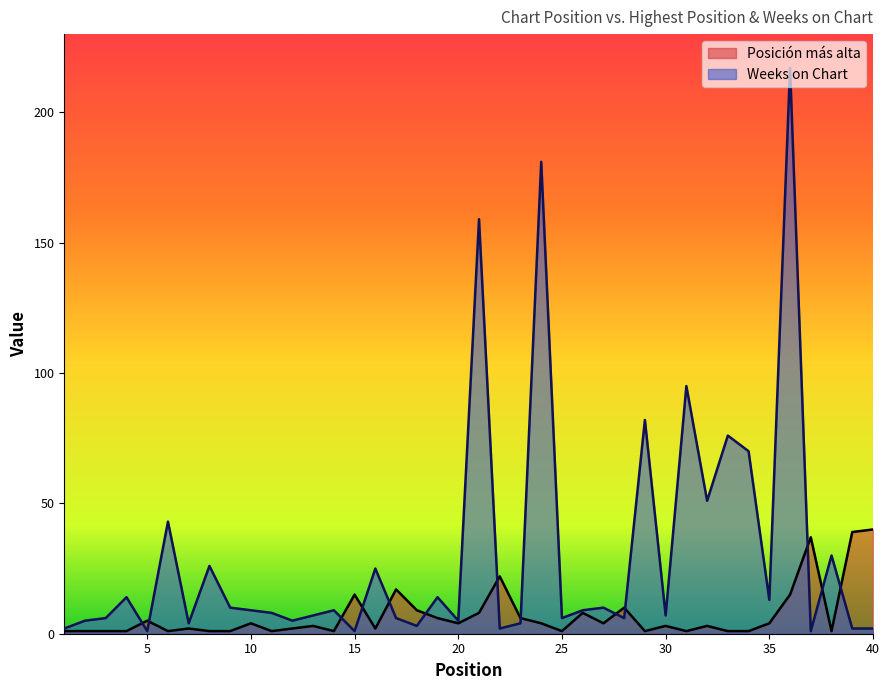

List the series in order of their overall mean, highest first.

Weeks on Chart, Posición más alta